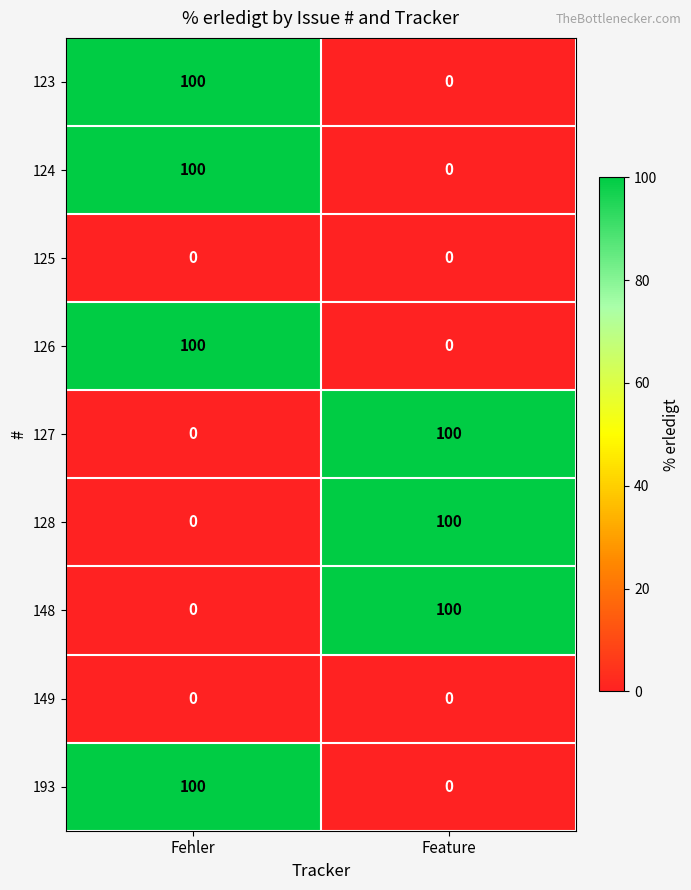

What is the total value across all series at Feature?

300